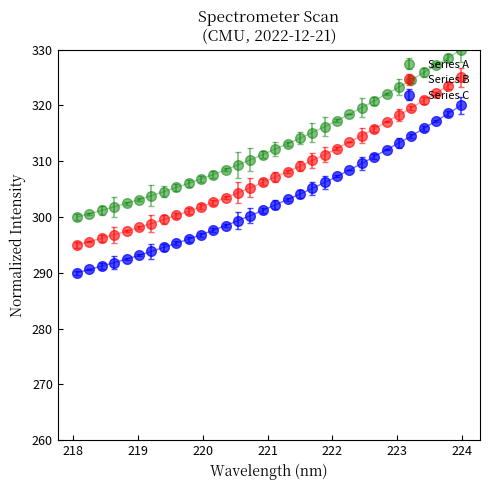

True or false: Series C and Series B cross at least once.

False